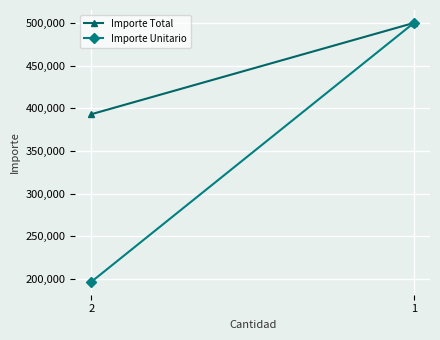

Which has a higher value, 2 or 1?

1